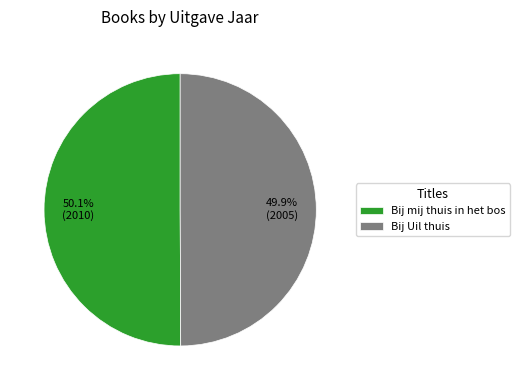

Count the number of slices in the pie.

2